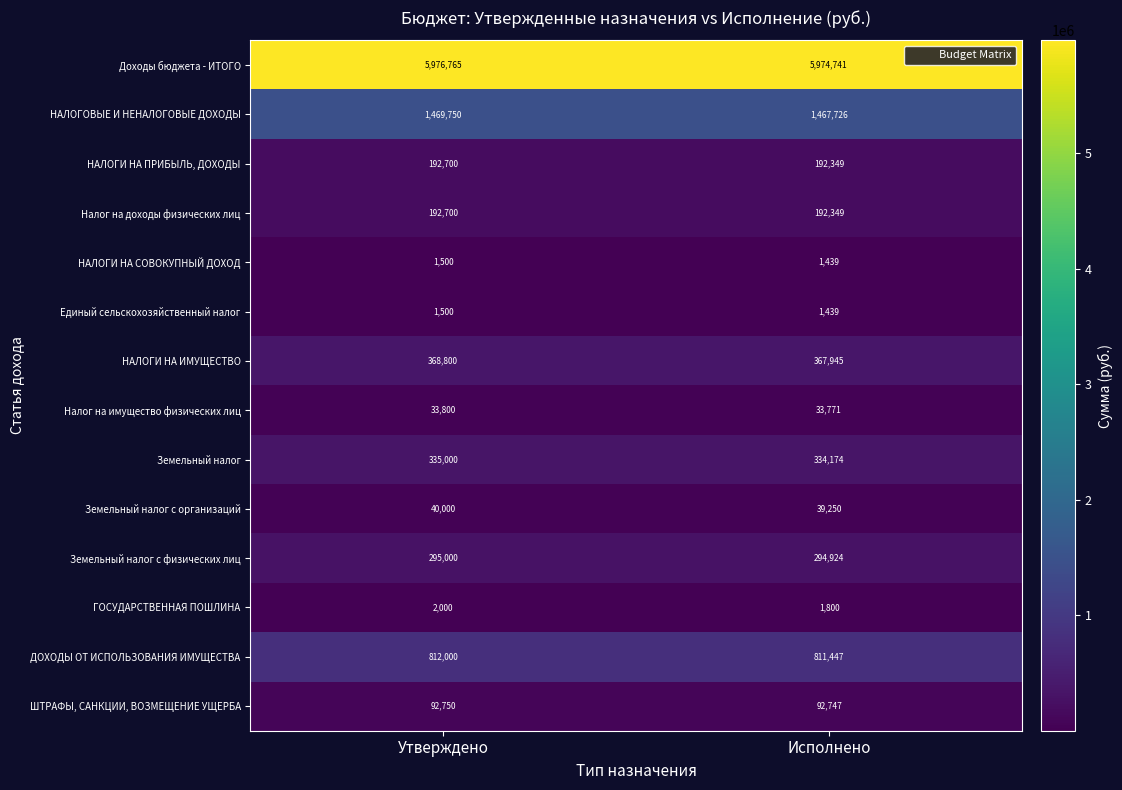

What is the minimum value for НАЛОГИ НА ПРИБЫЛЬ, ДОХОДЫ?

192349